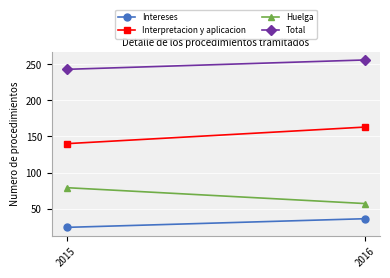

How many lines are shown in the chart?

4